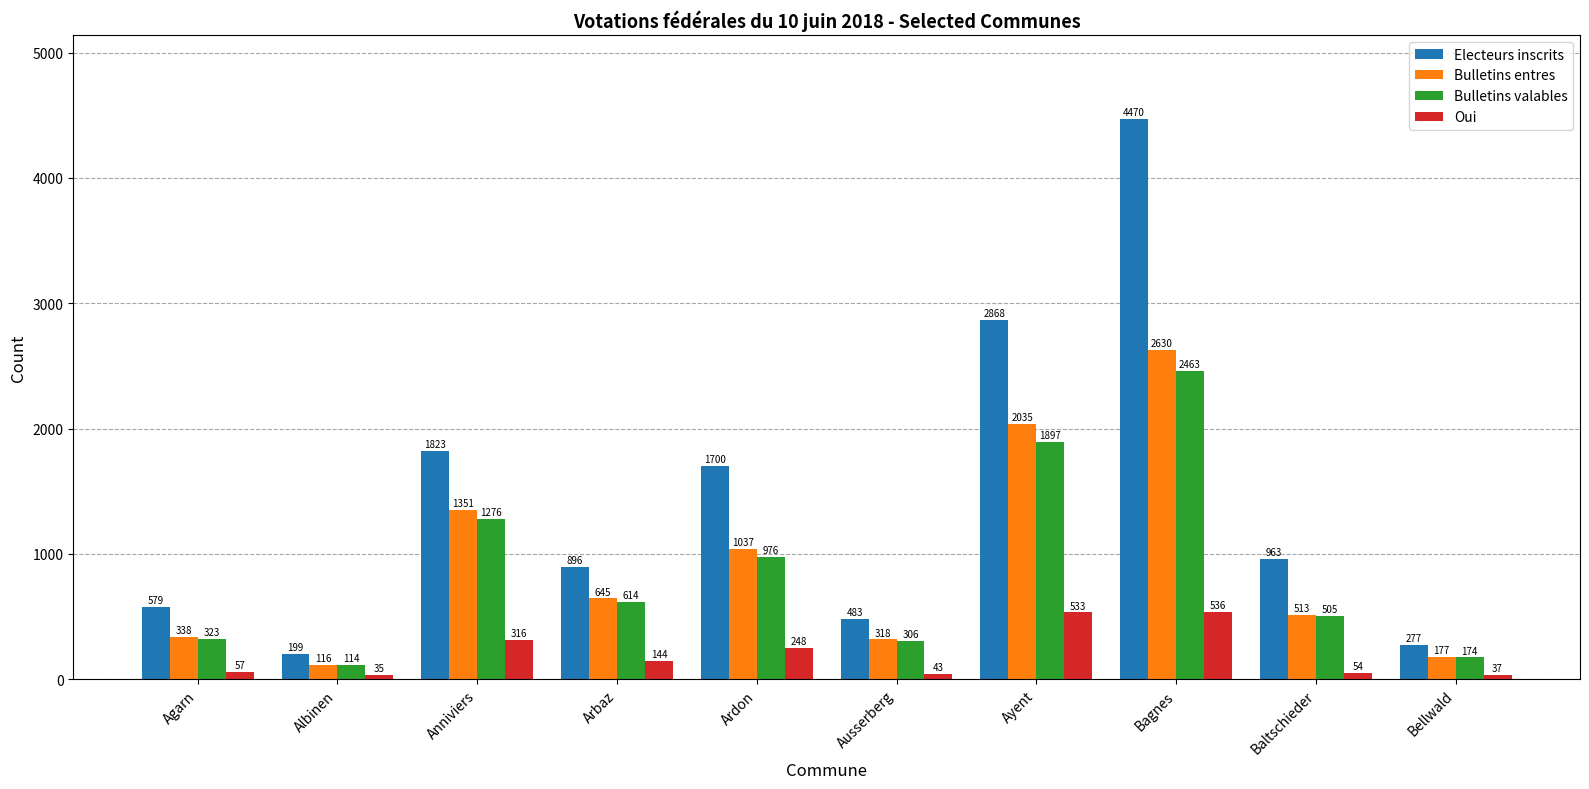

Does the chart contain any negative values?

No